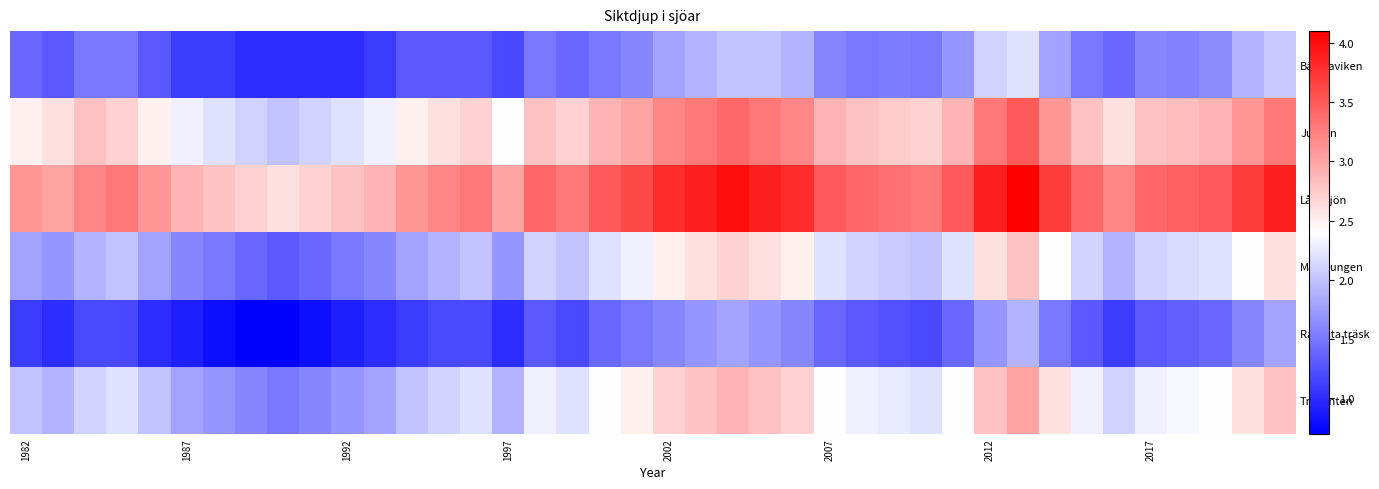

Which series has the largest total across all categories?

Långsjön